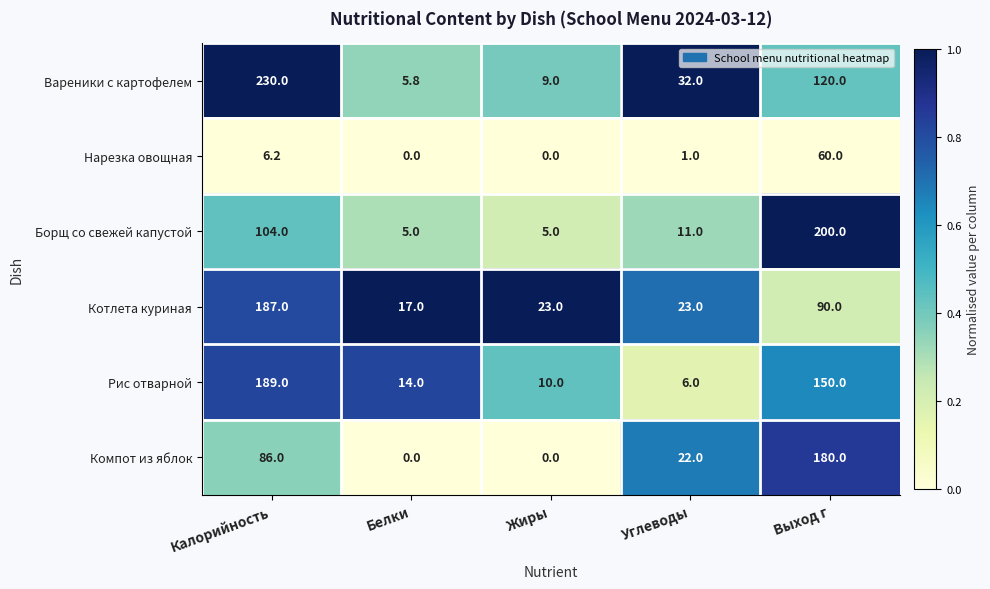

How many categories are shown in the chart?

5